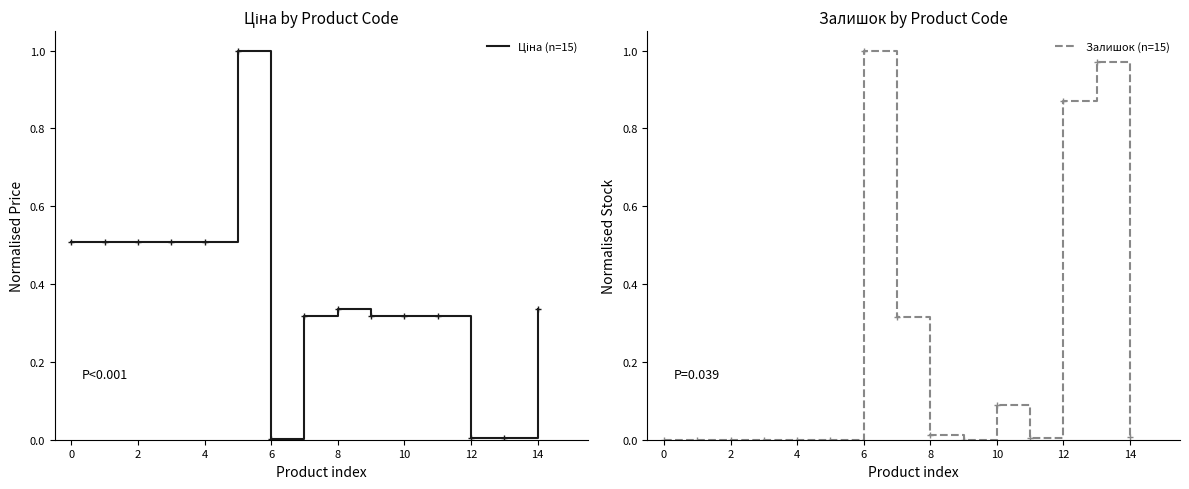

What is the sum of all Залишок (n=15) values?

3.3